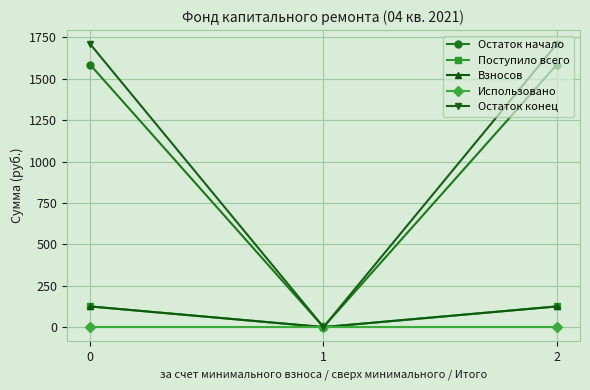

How many lines are shown in the chart?

5